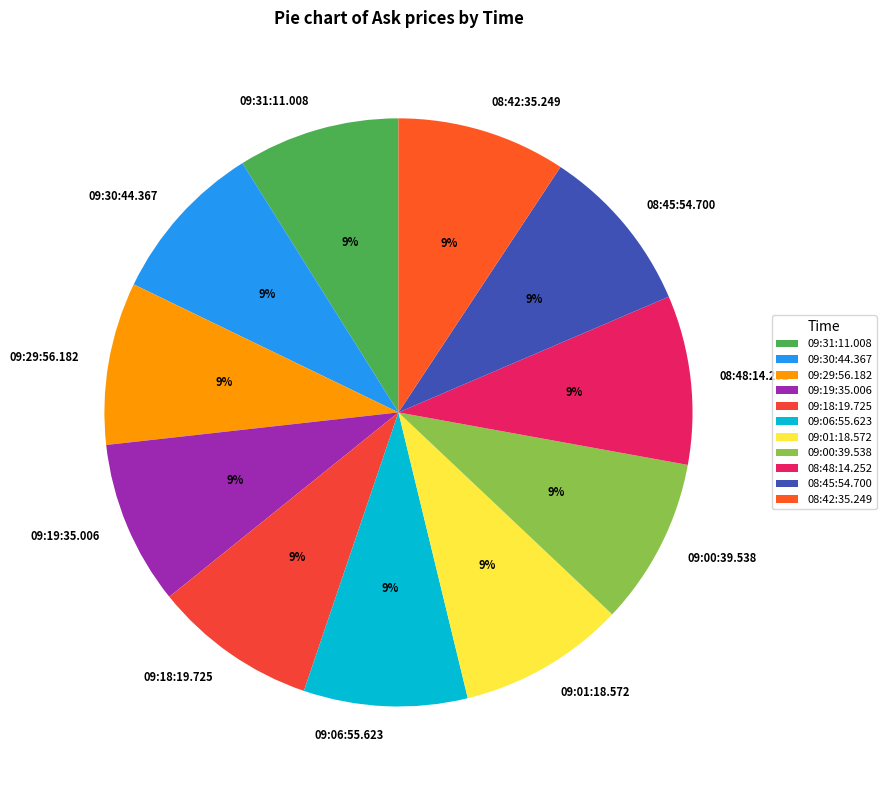

Is there a majority slice in this chart?

No